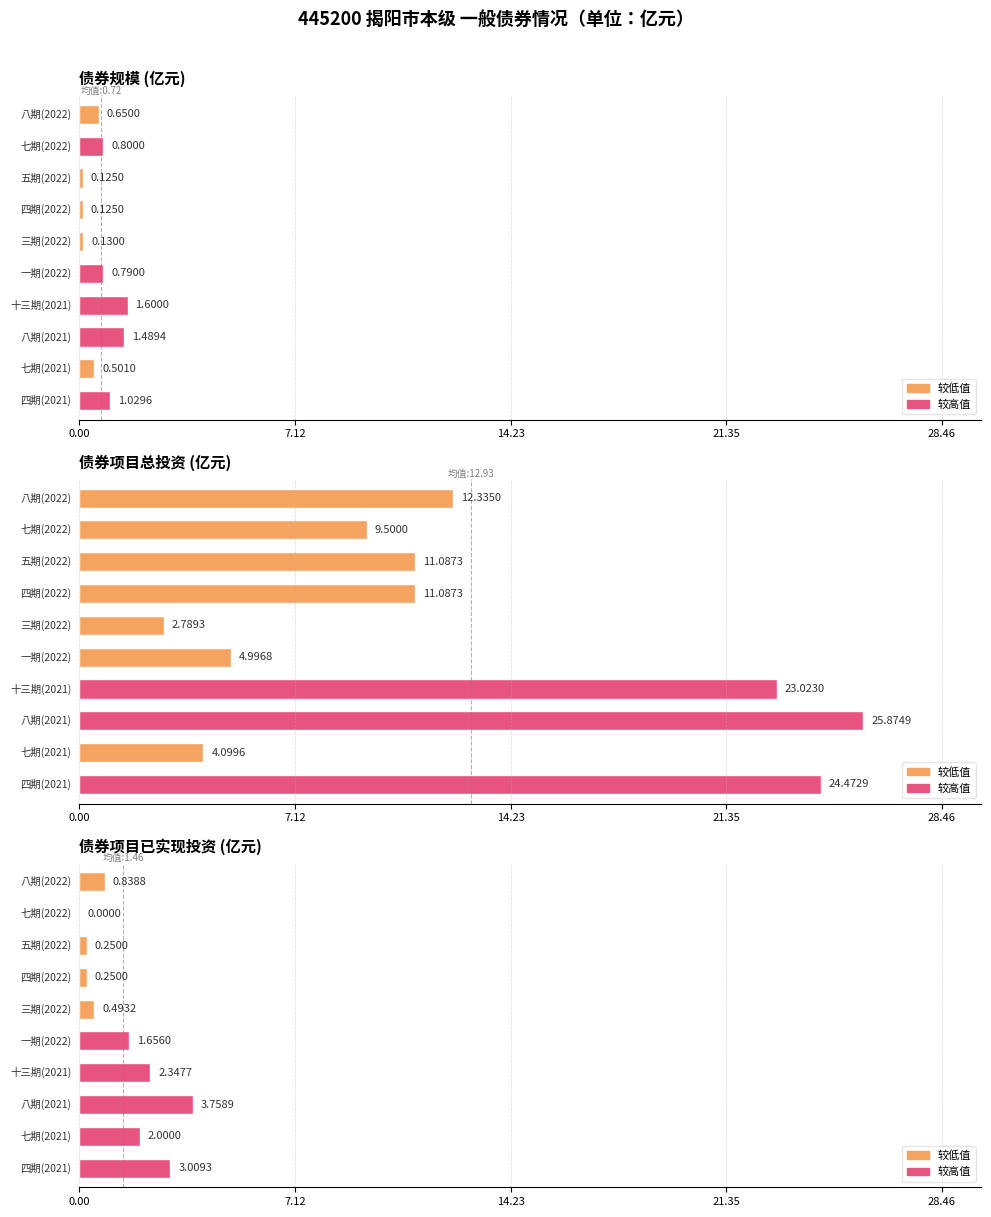

Between 2022年广东省政府一般债券（七期） and 2022年广东省政府一般债券（五期）, which is larger?

2022年广东省政府一般债券（七期）